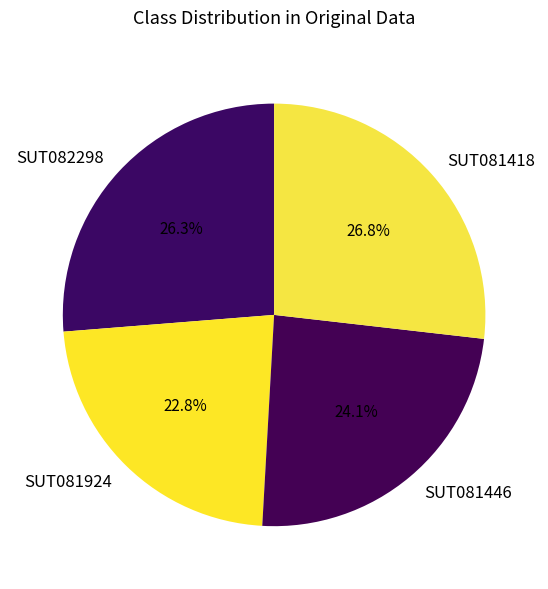

Which slice is the smallest?

SUT081924